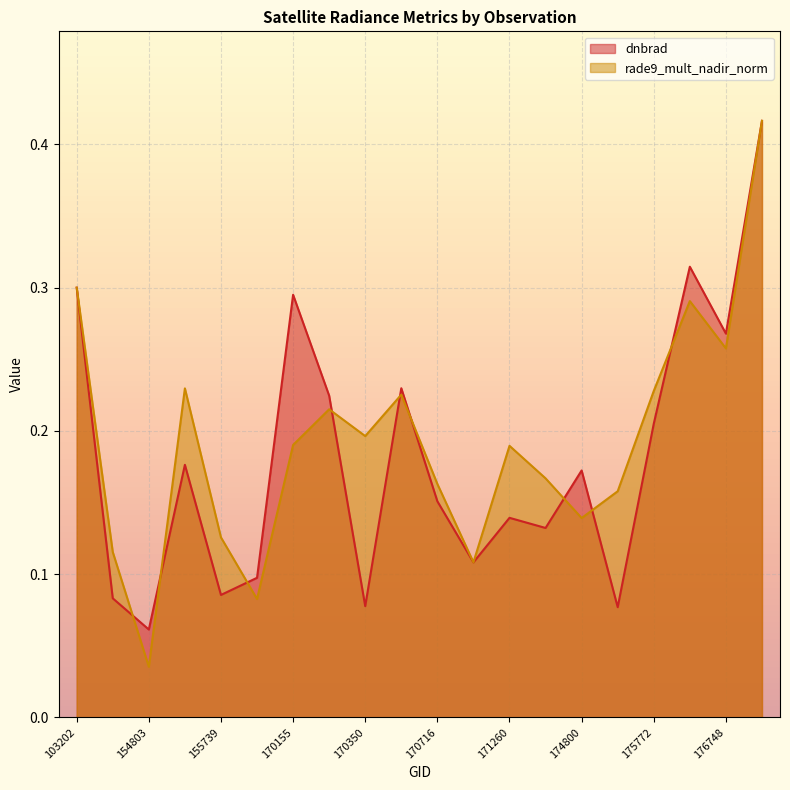

Where is rade9_mult_nadir_norm nearest to the value 0?

154803